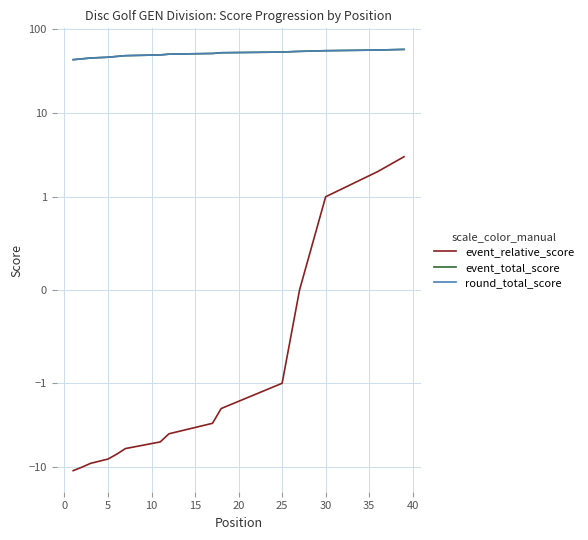

True or false: event_relative_score and event_total_score intersect in this chart.

False